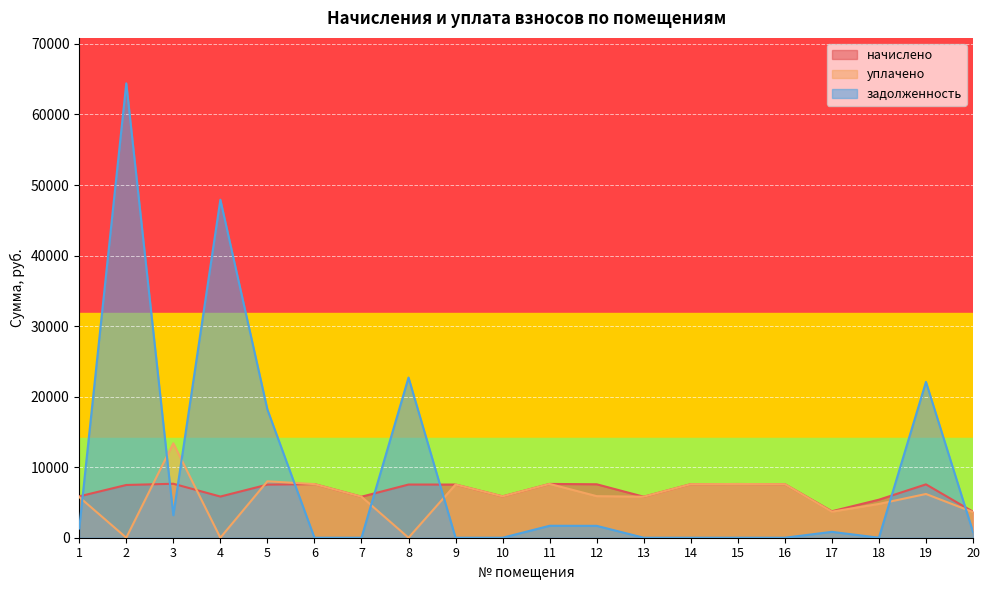

What is the difference between the highest and lowest values at 5?

10652.0